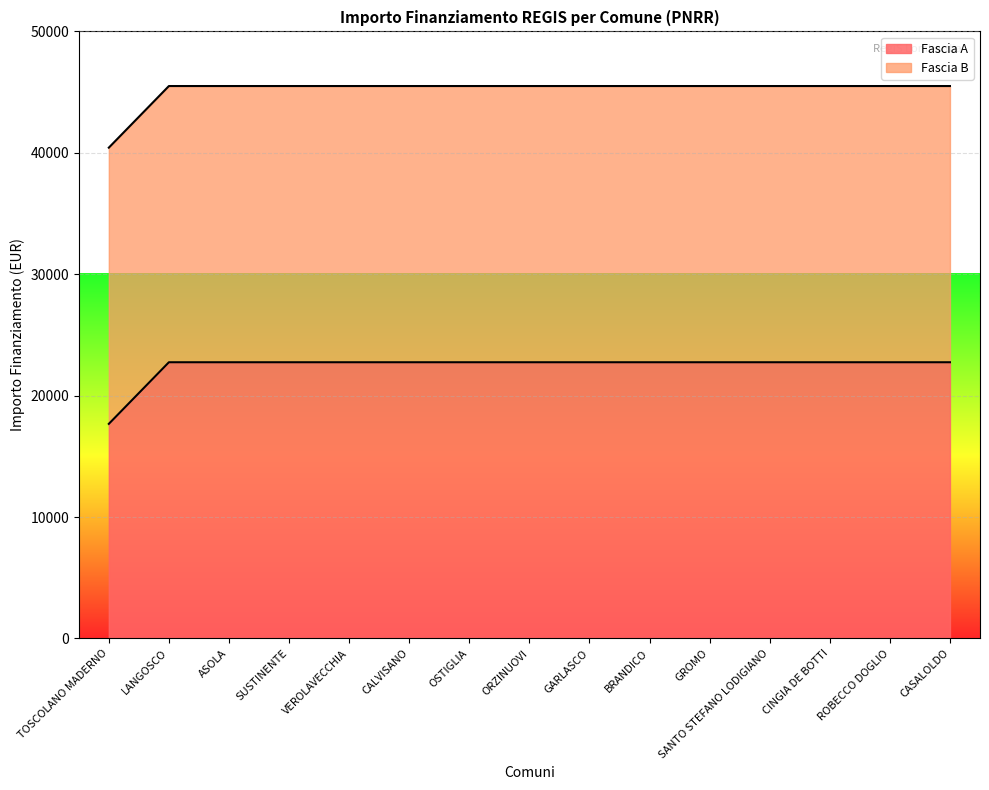

List the labels in order of value, largest first.

LANGOSCO, ASOLA, SUSTINENTE, VEROLAVECCHIA, CALVISANO, OSTIGLIA, ORZINUOVI, GARLASCO, BRANDICO, GROMO, SANTO STEFANO LODIGIANO, CINGIA DE BOTTI, ROBECCO DOGLIO, CASALOLDO, TOSCOLANO MADERNO